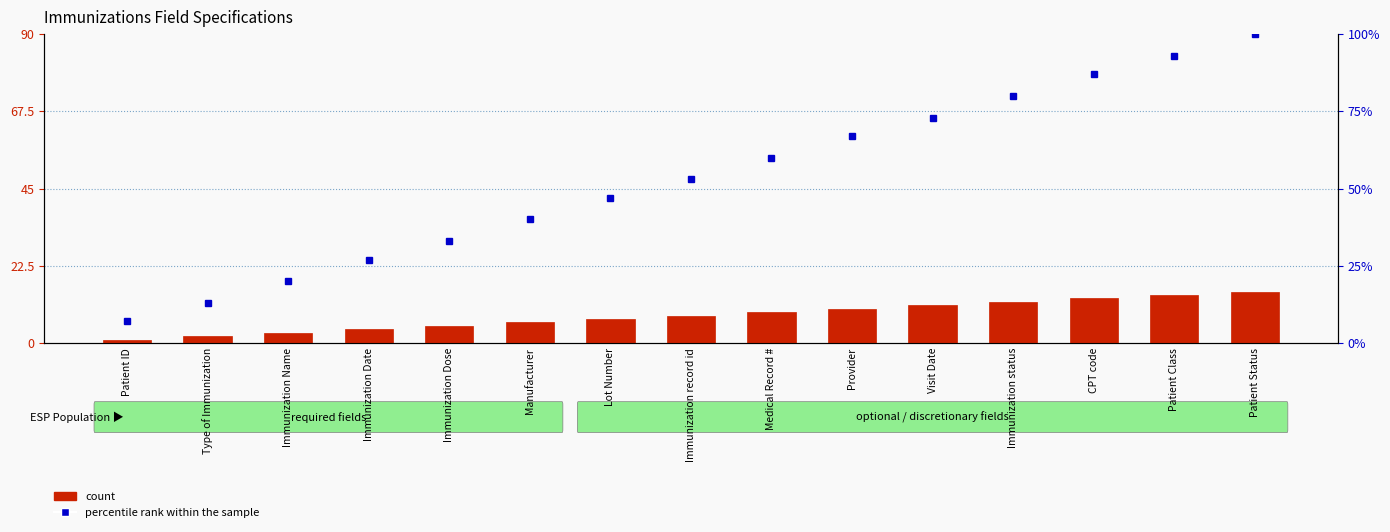

How many data points in count are less than 8?

7